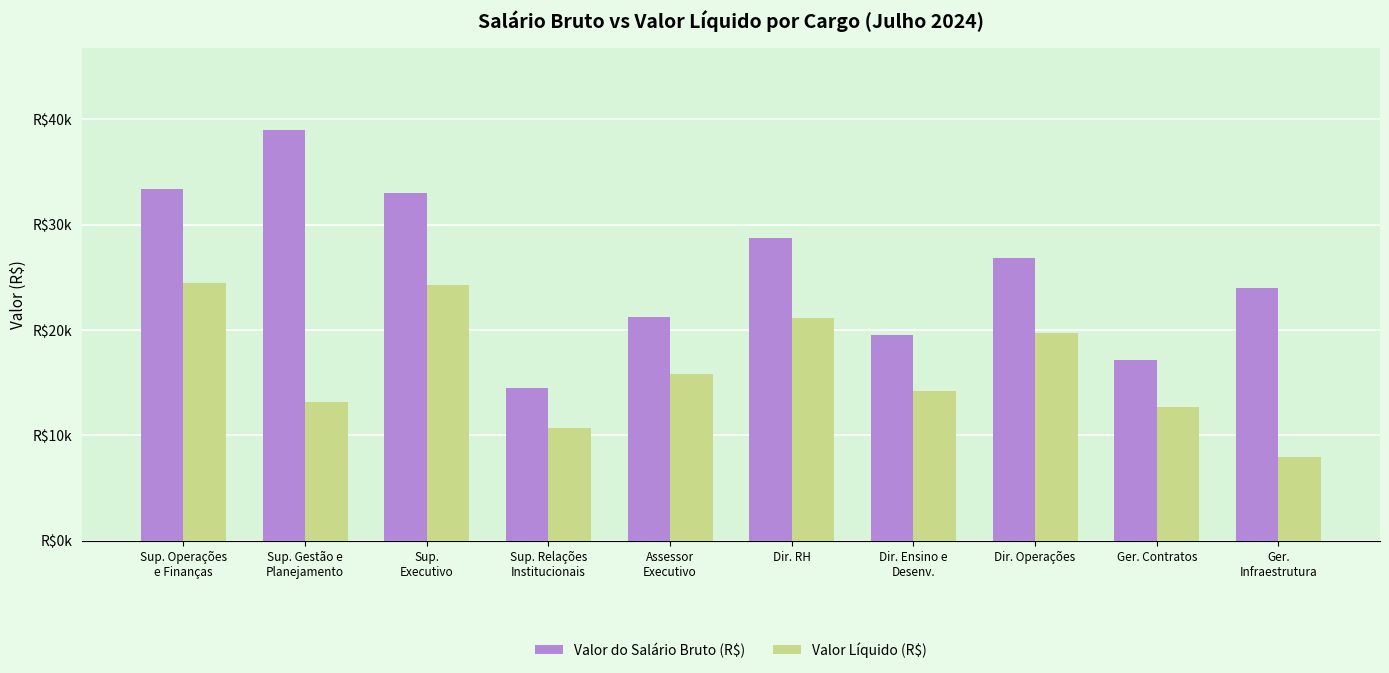

The value of Valor do Salário Bruto (R$) at Dir. Operações is 9503.1. True or false?

False